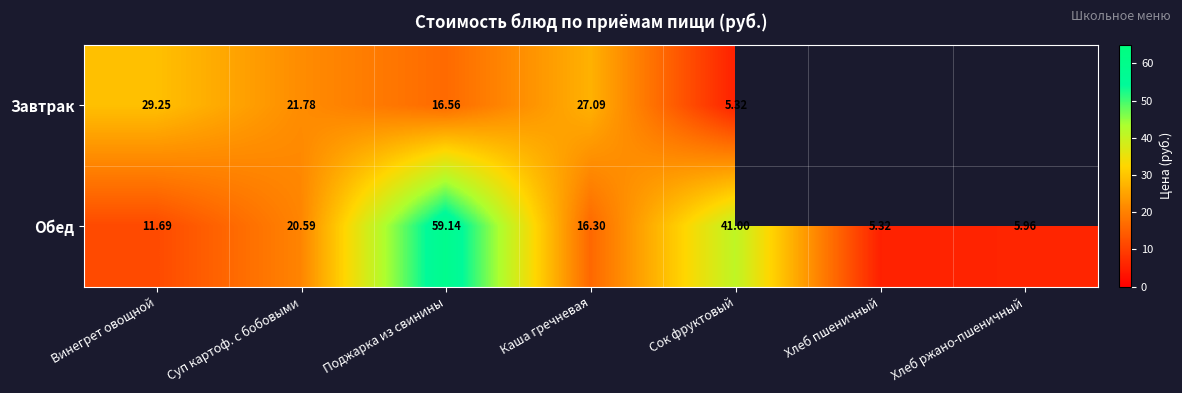

Where does the Обед series first go above 16?

Суп картоф. с бобовыми